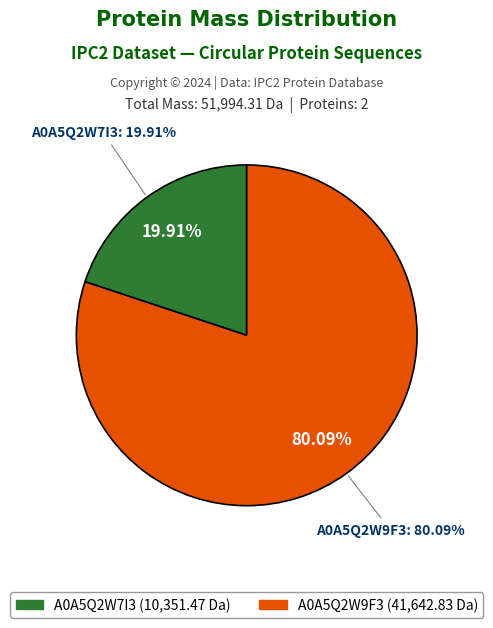

What percentage is the tr|A0A5Q2W7I3|A0A5Q2W7I3_9CIRC slice, to the nearest percent?

20%